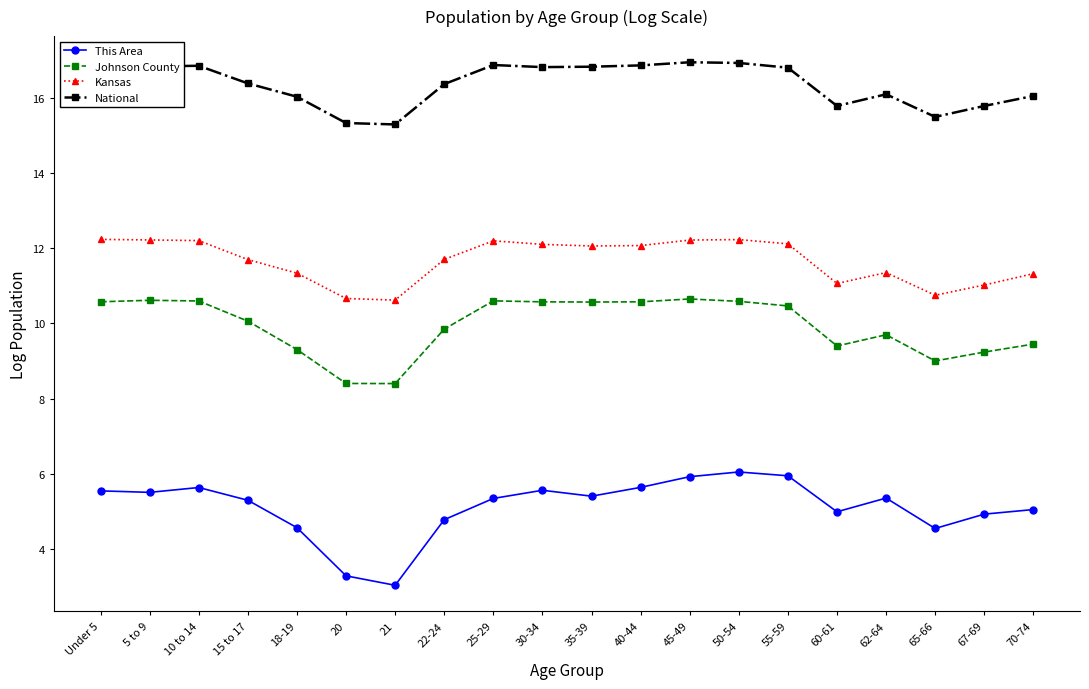

What is the difference between the maximum and minimum values in the National series?

1.7